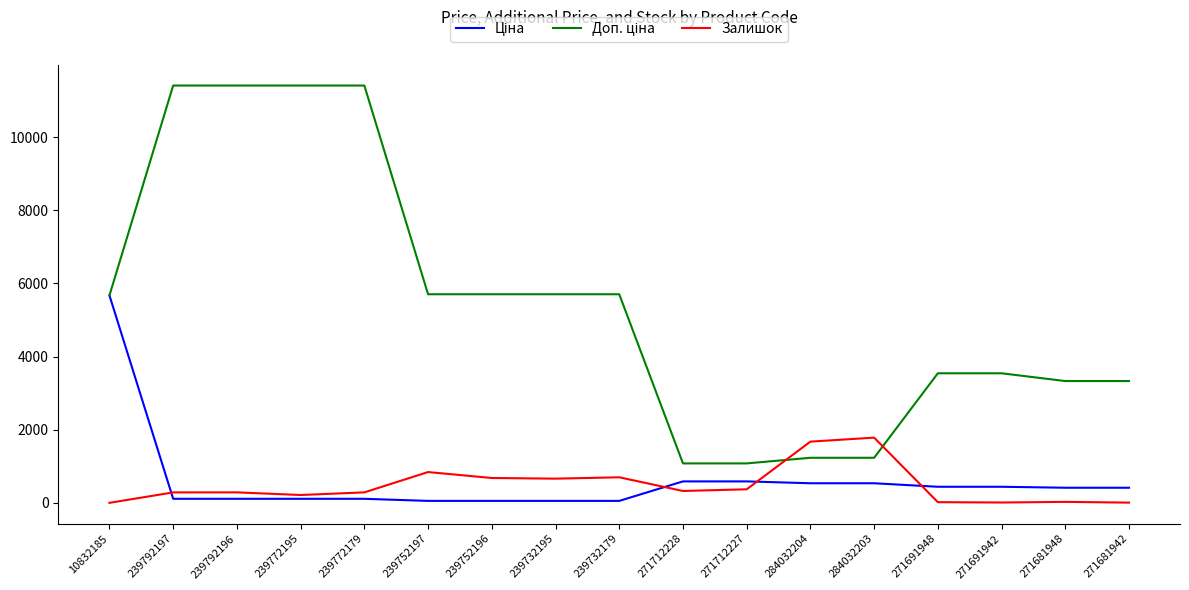

What position from the left is 239792197?

2